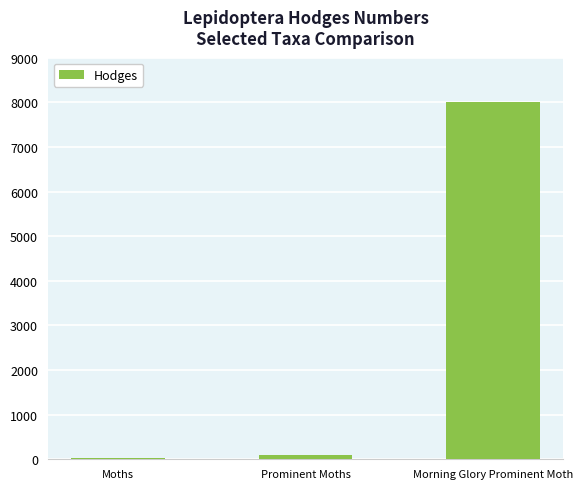

What is the greatest value displayed?

8005.0